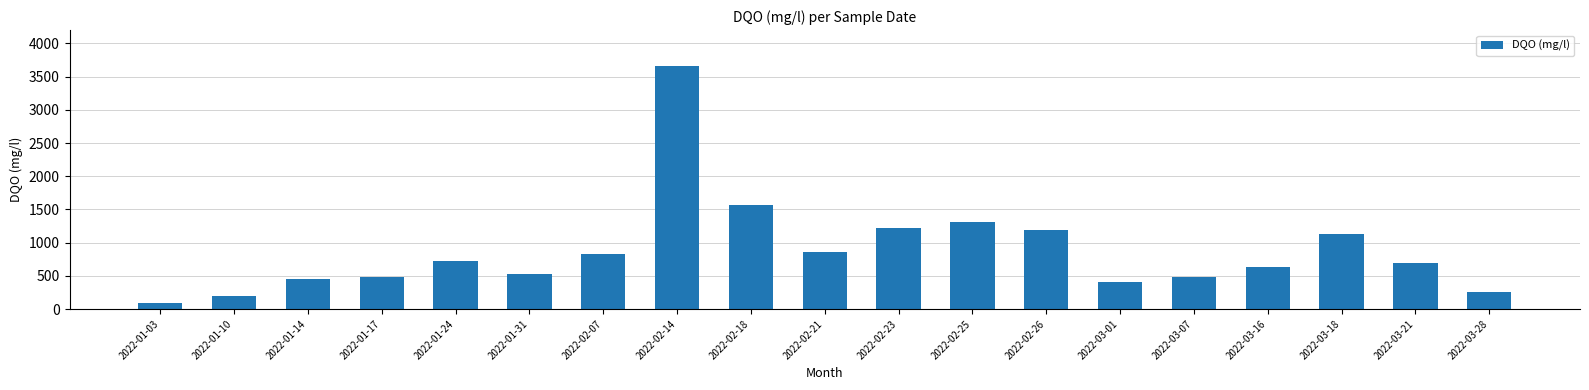

Does the chart contain any negative values?

No